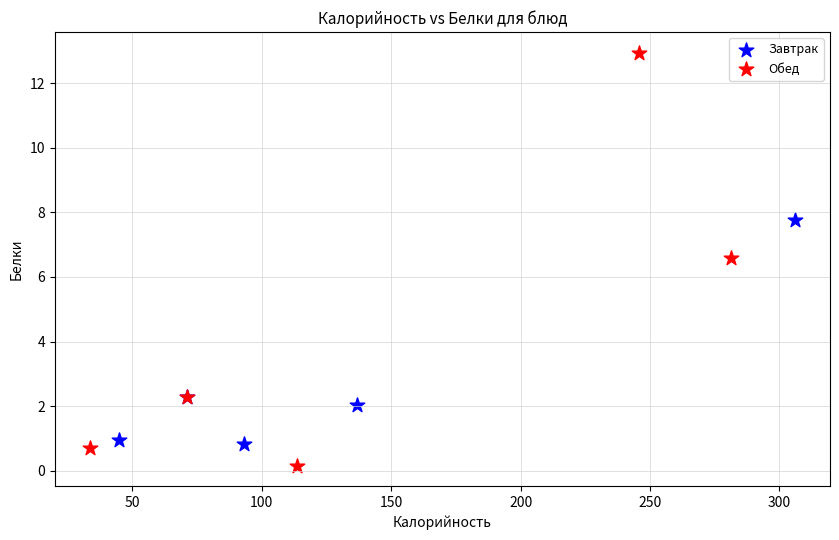

Which series reaches the maximum Y coordinate?

Обед